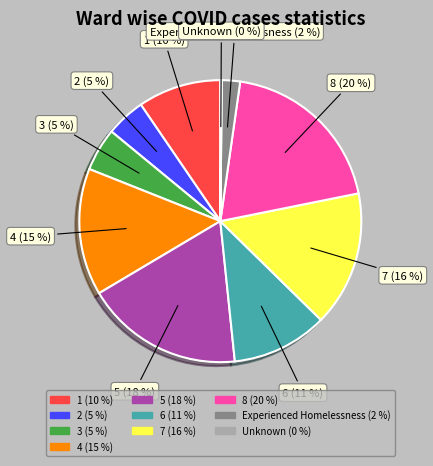

To the nearest percent, what percentage of the pie is 1?

10%